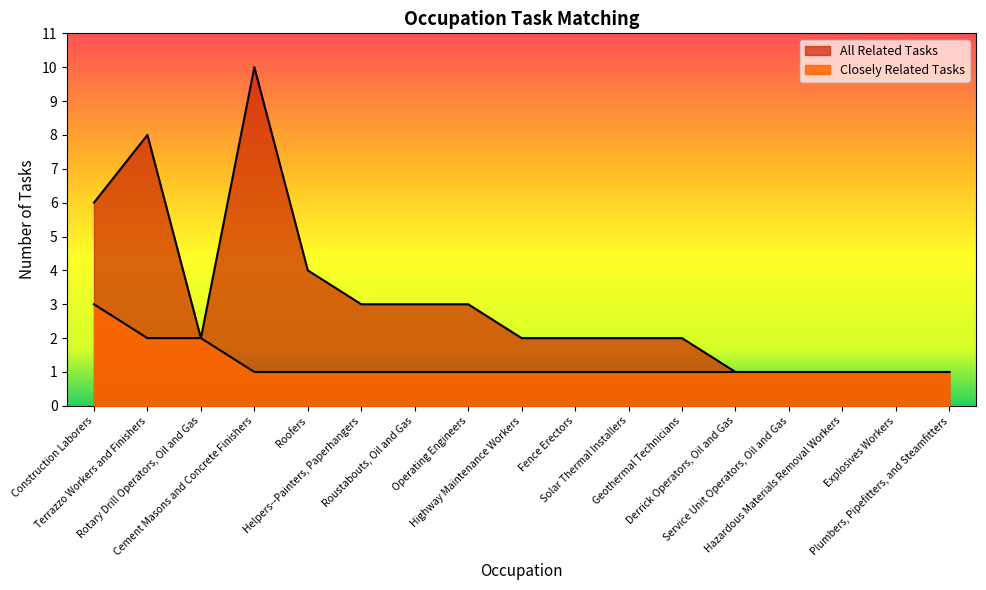

True or false: All Related Tasks has a value of 2 at Roustabouts, Oil and Gas.

False